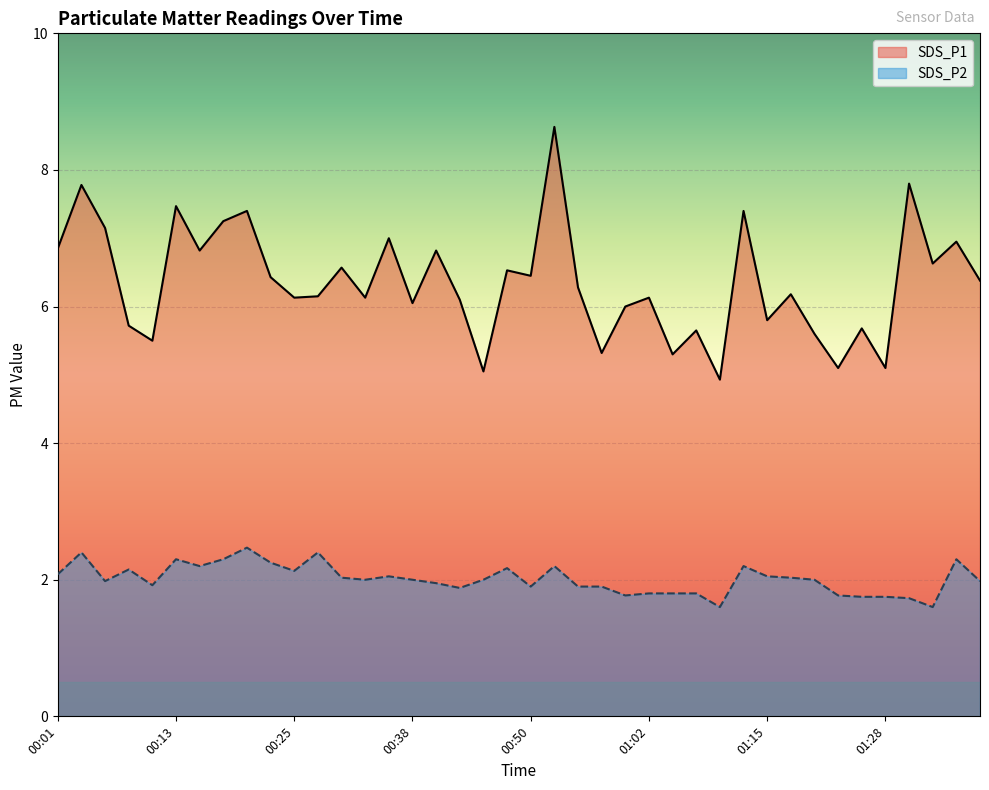

Reading left to right, what are all the values shown in this chart?

SDS_P1: 6.8	7.8	7.2	5.7	5.5	7.5	6.8	7.2	7.4	6.4	6.1	6.2	6.6	6.1	7.0	6.0	6.8	6.1	5.0	6.5	6.5	8.6	6.3	5.3	6.0	6.1	5.3	5.7	4.9	7.4	5.8	6.2	5.6	5.1	5.7	5.1	7.8	6.6	7.0	6.4
SDS_P2: 2.1	2.4	2.0	2.1	1.9	2.3	2.2	2.3	2.5	2.2	2.1	2.4	2.0	2.0	2.0	2.0	1.9	1.9	2.0	2.2	1.9	2.2	1.9	1.9	1.8	1.8	1.8	1.8	1.6	2.2	2.0	2.0	2.0	1.8	1.8	1.8	1.7	1.6	2.3	2.0